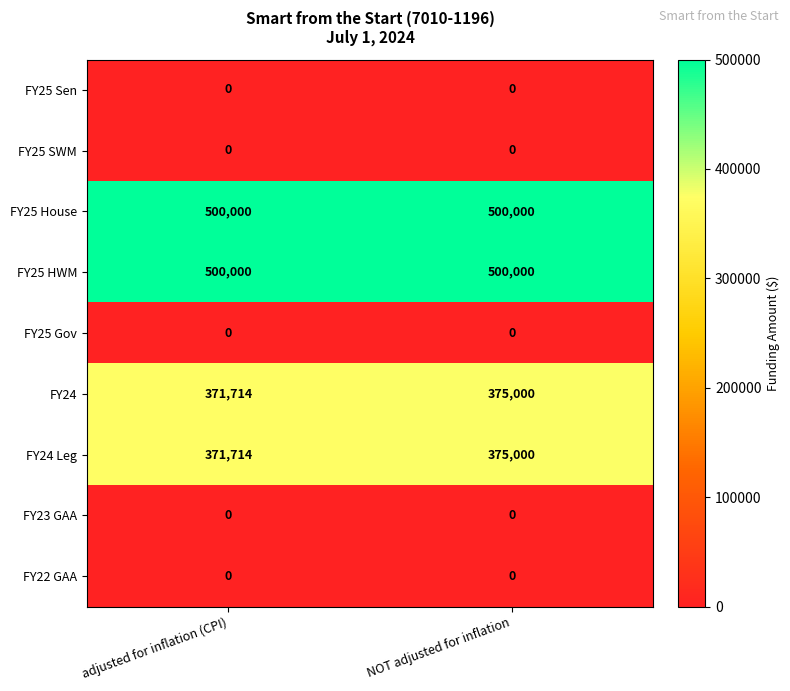

At which category is the sum across all series the highest?

NOT adjusted for inflation